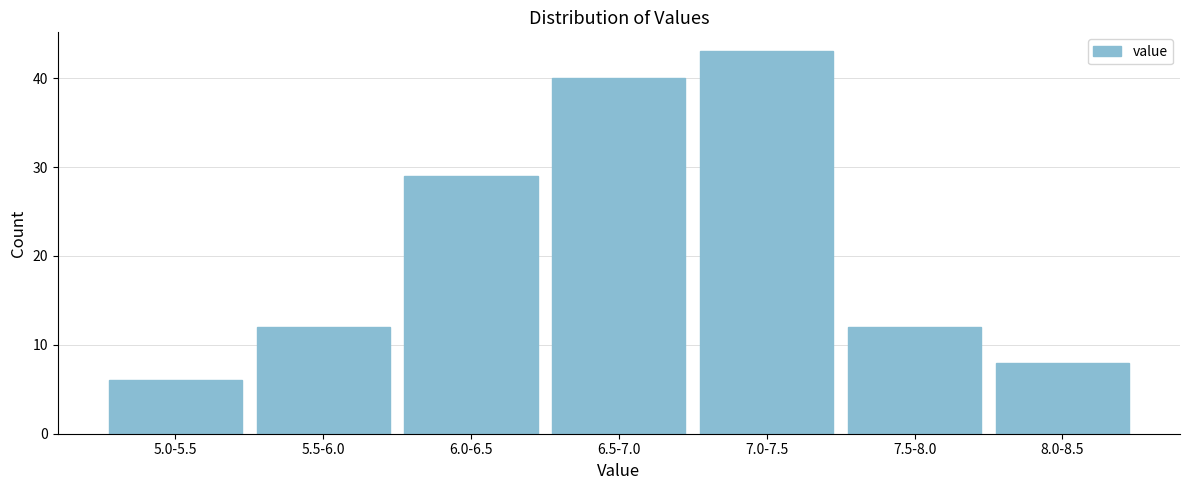

Reading right to left, what are all the values shown in this chart?

8.0-8.5=8	7.5-8.0=12	7.0-7.5=43	6.5-7.0=40	6.0-6.5=29	5.5-6.0=12	5.0-5.5=6